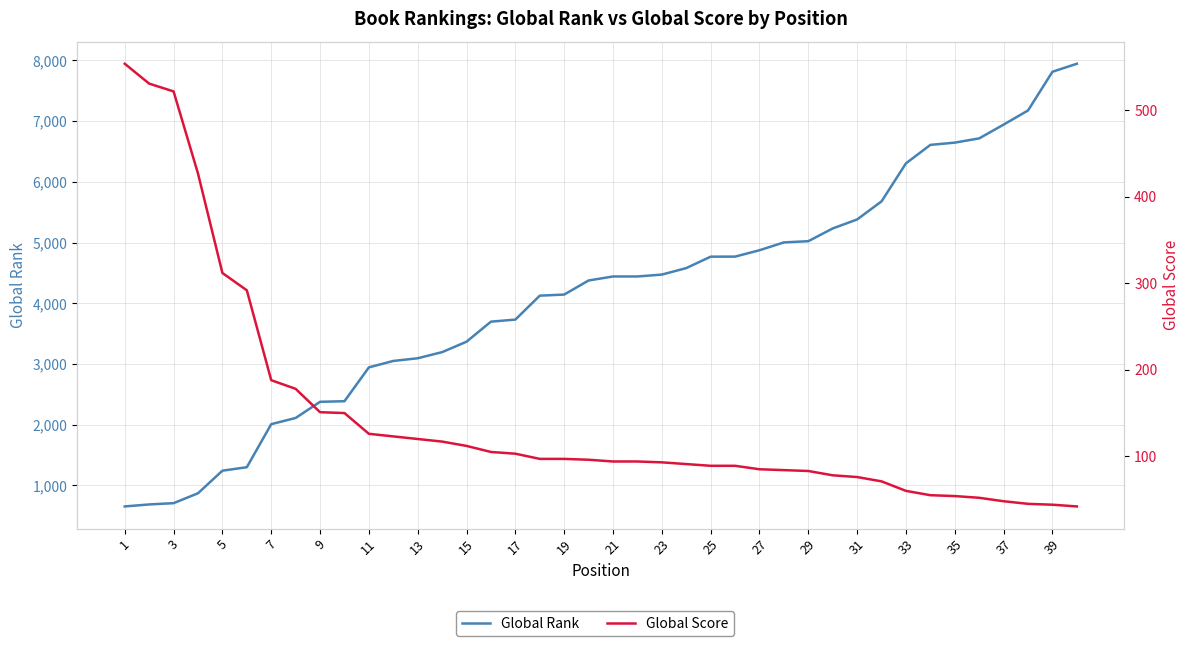

True or false: Global Rank and Global Score intersect in this chart.

False